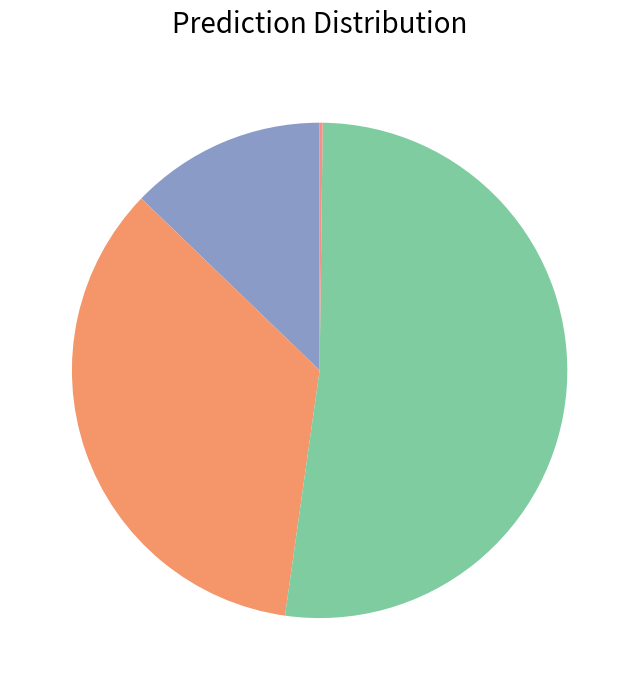

Rank the categories by value from lowest to highest.

MULTAS, SANCIONES E INTERESES DE MORA, DISPONIBILIDAD INICIAL, CONTRIBUCIONES SOCIALES, TRANSFERENCIAS CORRIENTES